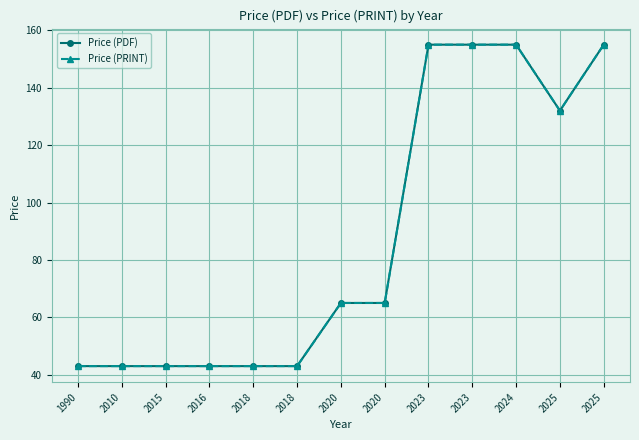

At how many categories does at least one series exceed 60?

7